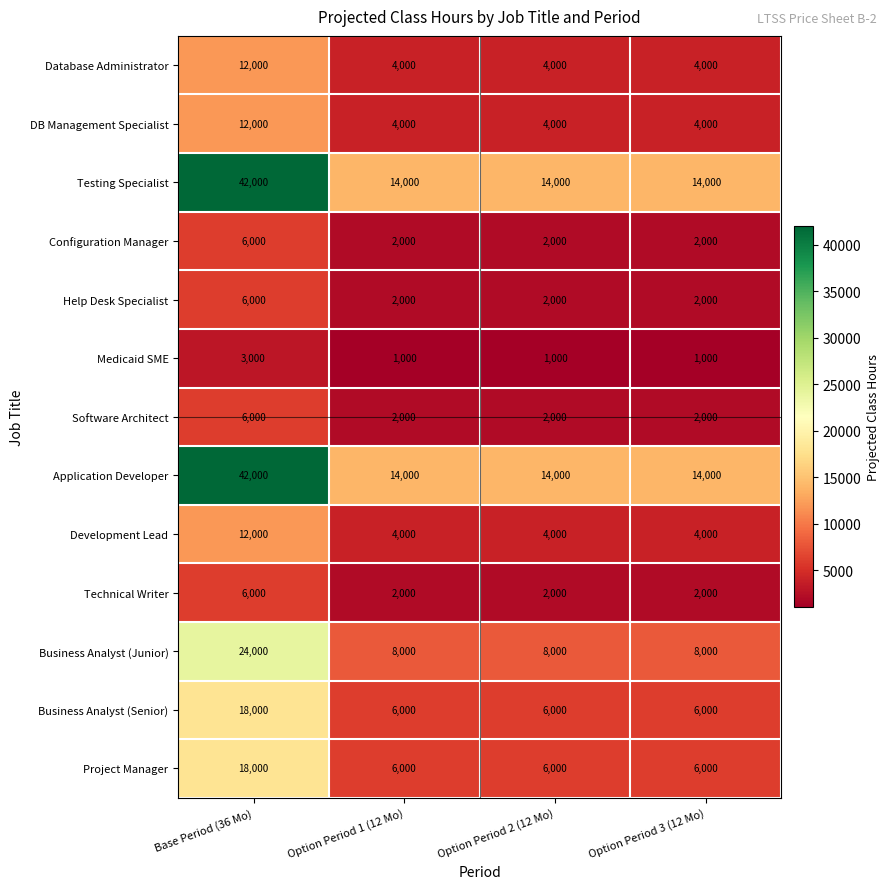

The value of Testing Specialist at Base Period (36 Mo) is 56373. True or false?

False